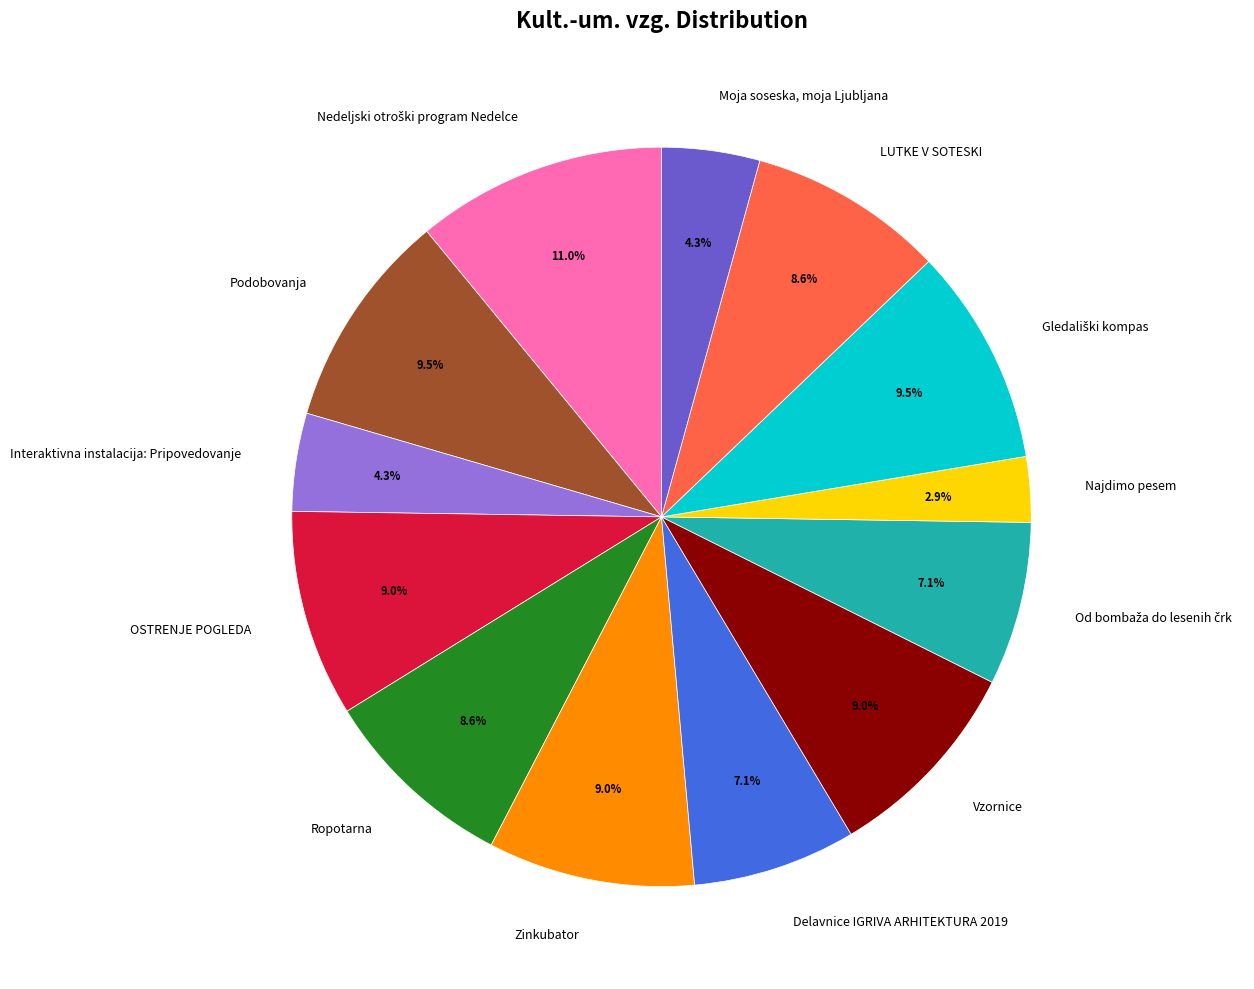

Count the number of slices in the pie.

13